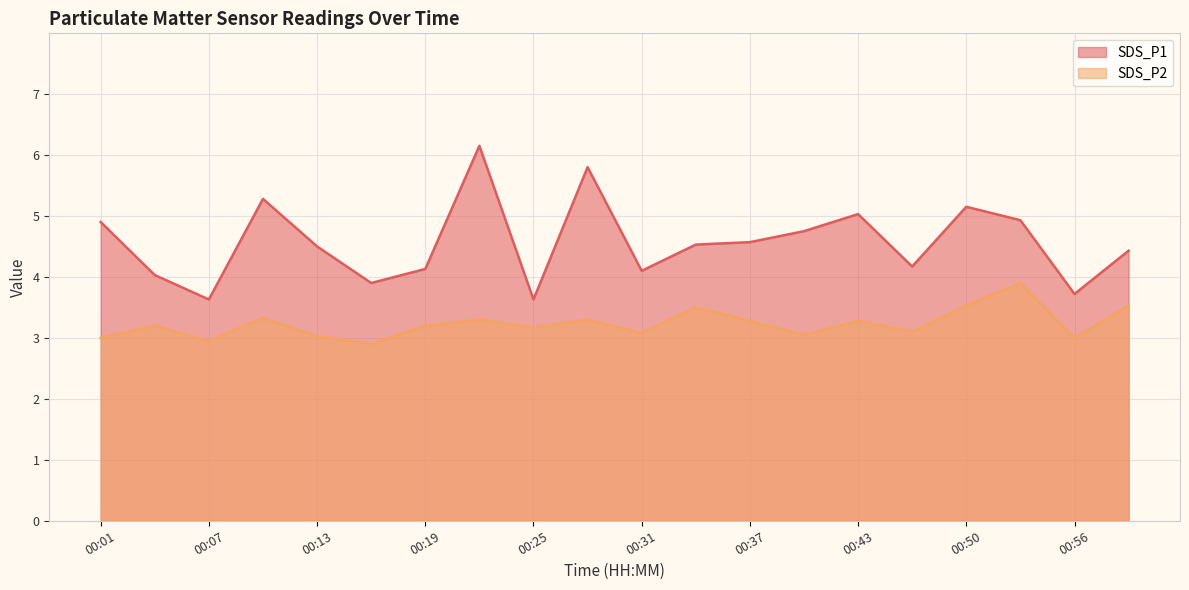

What are all the series names shown in the legend?

SDS_P1, SDS_P2